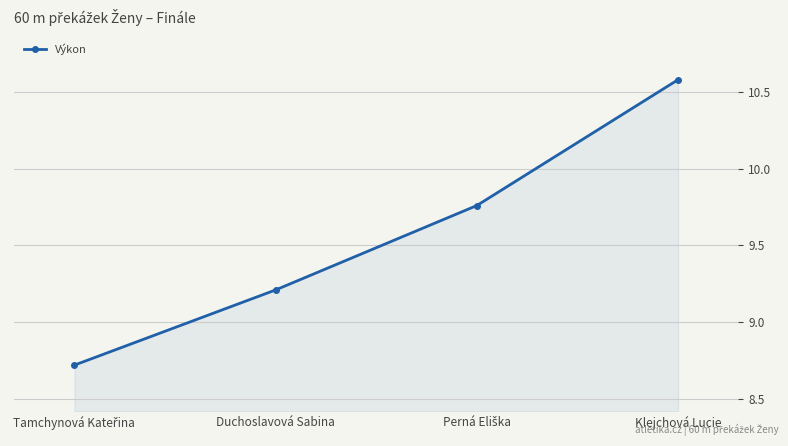

What is the change in value from Duchoslavová Sabina to Klejchová Lucie?

+1.4